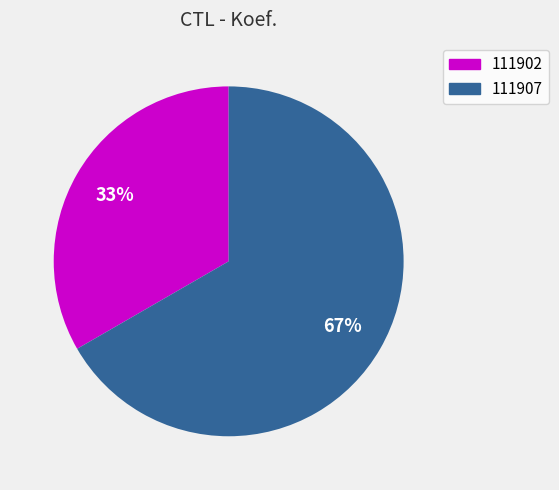

To the nearest percent, what portion does 111907 represent?

67%